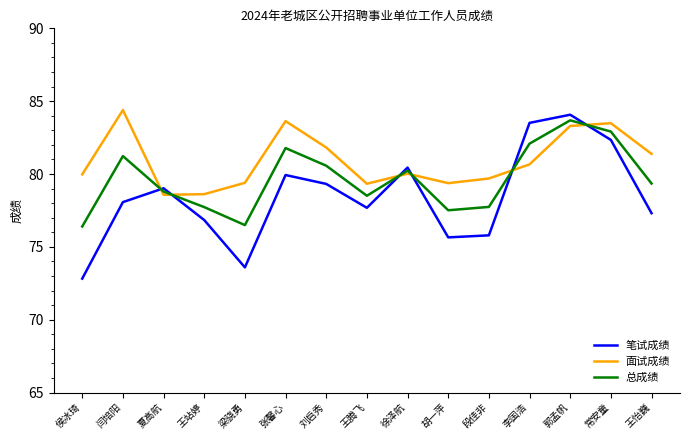

What position from the right is 梁骁勇?

11